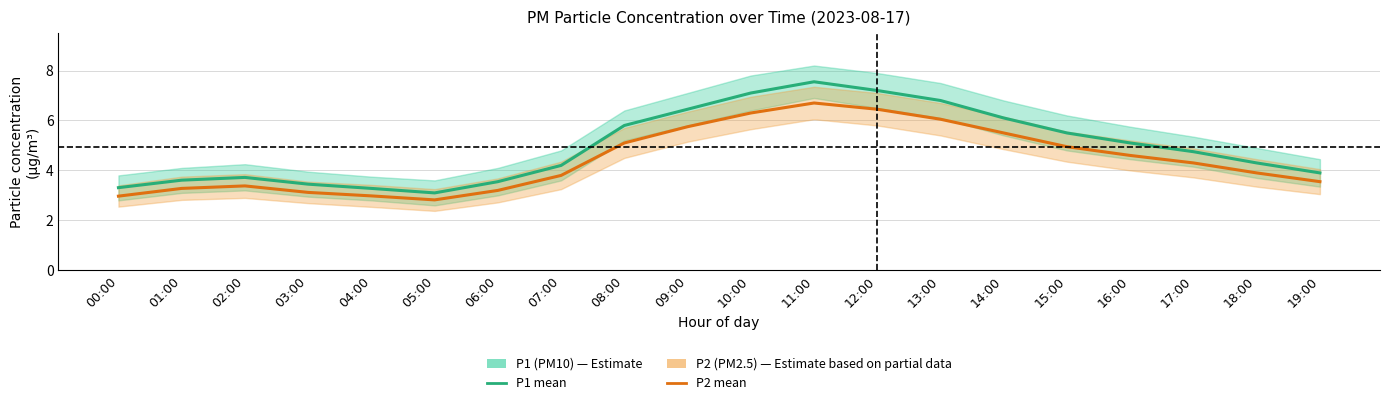

True or false: P1 (PM10) and P2 (PM2.5) intersect in this chart.

False